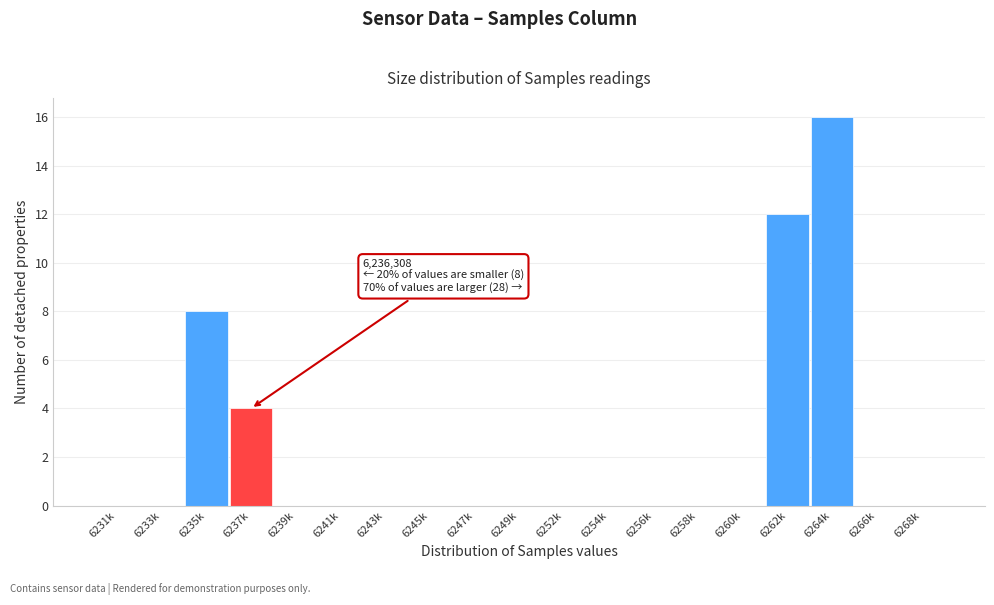

Reading right to left, transcribe all the data shown in this chart.

6268k=0	6266k=0	6264k=16	6262k=12	6260k=0	6258k=0	6256k=0	6254k=0	6252k=0	6249k=0	6247k=0	6245k=0	6243k=0	6241k=0	6239k=0	6237k=4	6235k=8	6233k=0	6231k=0